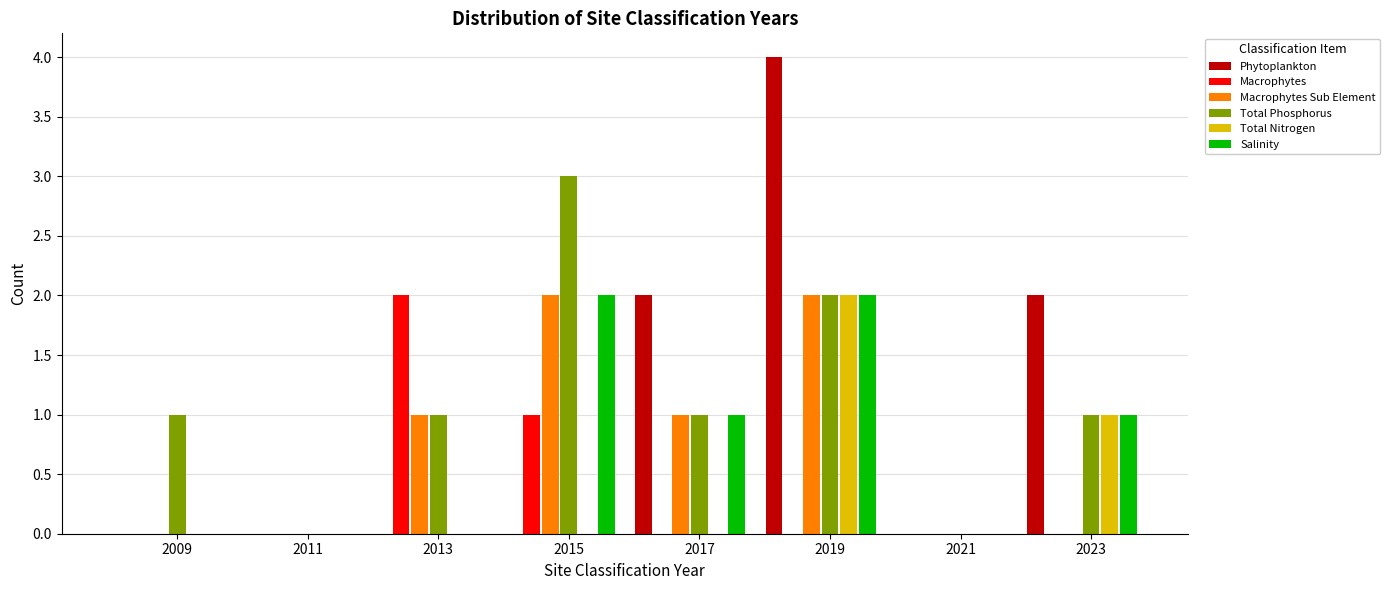

Is it true that Macrophytes equals 0 at 2015?

False